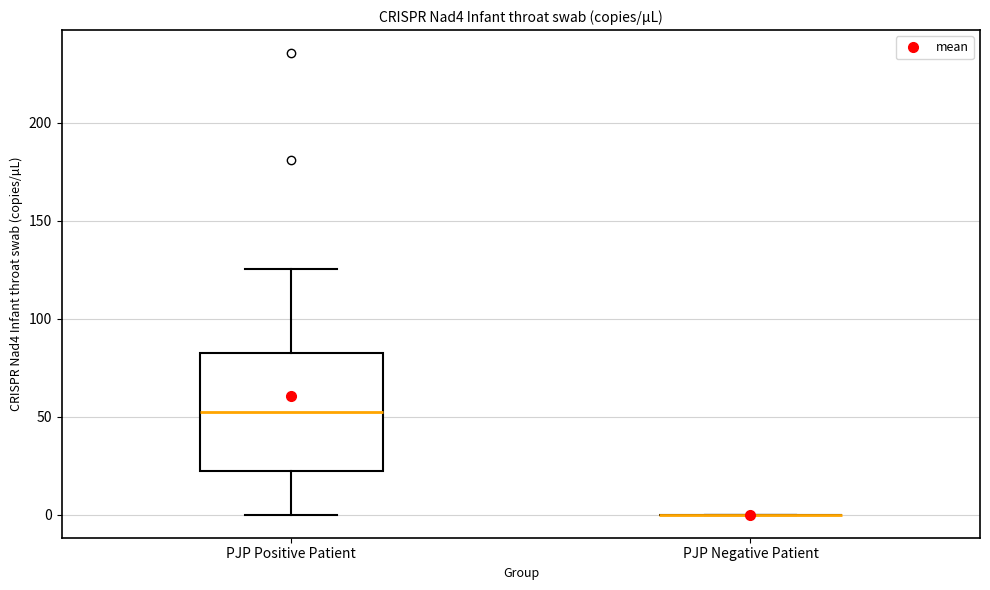

Where does the upper whisker of the box for PJP Positive Patient end on the y-axis? The values are not printed on the chart, so give them approximately, as read against the axis.

125